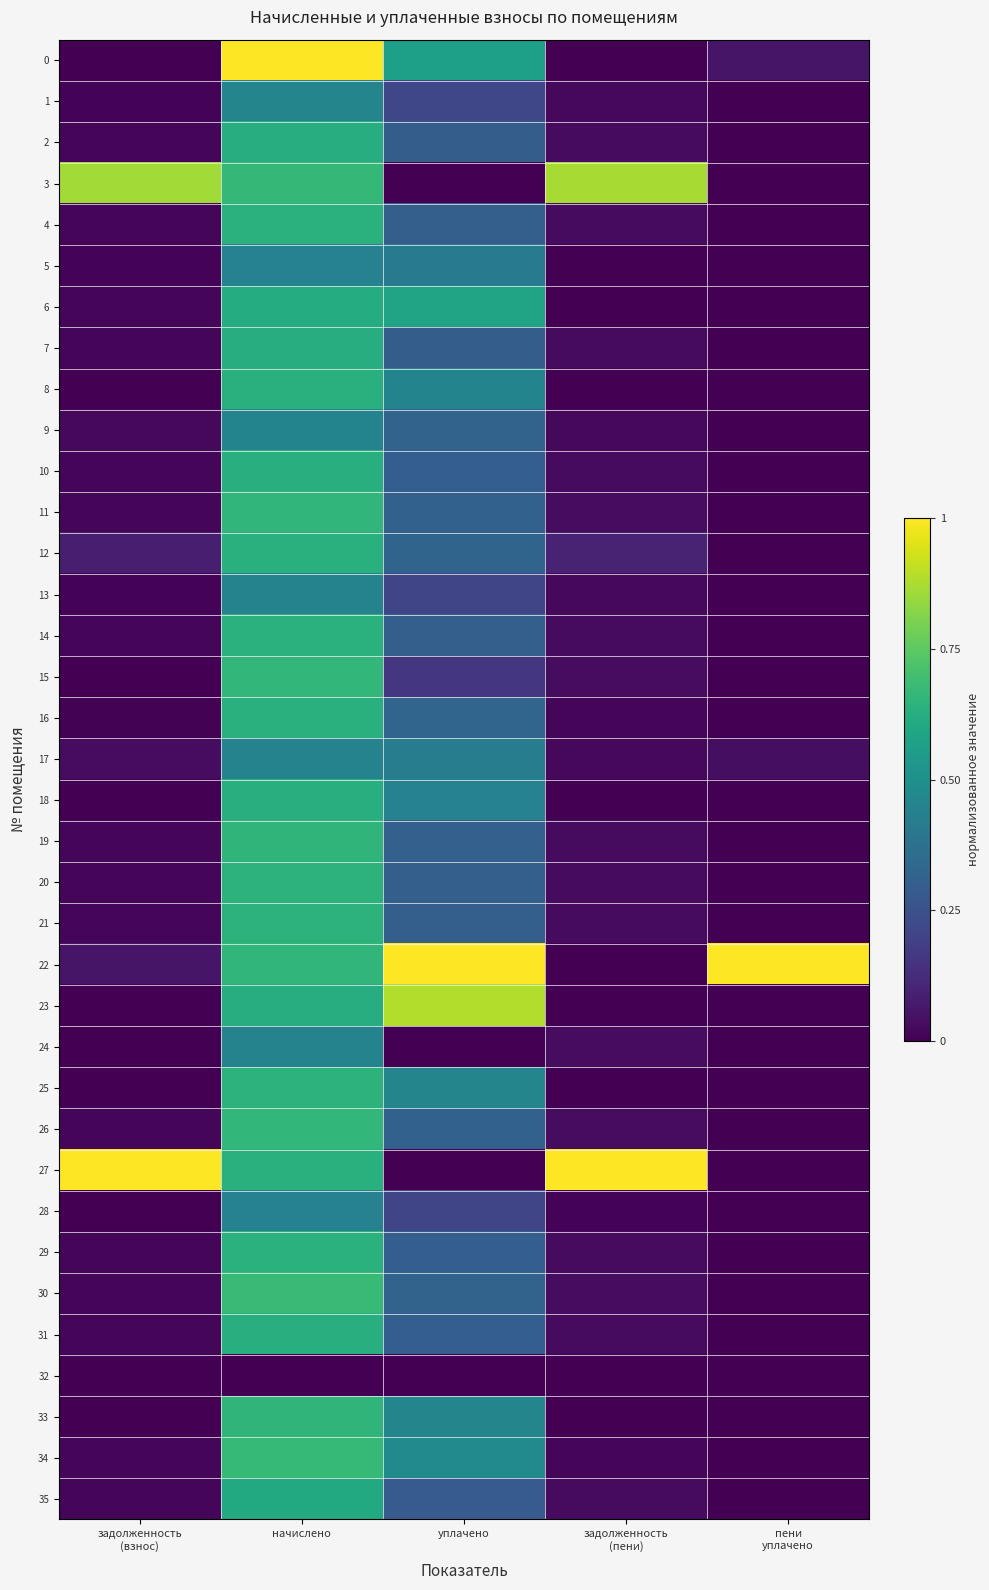

Reading right to left, transcribe all the data shown in this chart.

0: пени
уплачено=0.1	задолженность
(пени)=0.0	уплачено=0.6	начислено=1.0	задолженность
(взнос)=0.0
1: пени
уплачено=0.0	задолженность
(пени)=0.0	уплачено=0.2	начислено=0.5	задолженность
(взнос)=0.0
2: пени
уплачено=0.0	задолженность
(пени)=0.0	уплачено=0.3	начислено=0.6	задолженность
(взнос)=0.0
3: пени
уплачено=0.0	задолженность
(пени)=0.9	уплачено=0.0	начислено=0.7	задолженность
(взнос)=0.9
4: пени
уплачено=0.0	задолженность
(пени)=0.0	уплачено=0.3	начислено=0.6	задолженность
(взнос)=0.0
5: пени
уплачено=0.0	задолженность
(пени)=0.0	уплачено=0.4	начислено=0.4	задолженность
(взнос)=0.0
6: пени
уплачено=0.0	задолженность
(пени)=0.0	уплачено=0.6	начислено=0.6	задолженность
(взнос)=0.0
7: пени
уплачено=0.0	задолженность
(пени)=0.0	уплачено=0.3	начислено=0.6	задолженность
(взнос)=0.0
8: пени
уплачено=0.0	задолженность
(пени)=0.0	уплачено=0.5	начислено=0.6	задолженность
(взнос)=0.0
9: пени
уплачено=0.0	задолженность
(пени)=0.0	уплачено=0.3	начислено=0.5	задолженность
(взнос)=0.0
10: пени
уплачено=0.0	задолженность
(пени)=0.0	уплачено=0.3	начислено=0.6	задолженность
(взнос)=0.0
11: пени
уплачено=0.0	задолженность
(пени)=0.0	уплачено=0.3	начислено=0.7	задолженность
(взнос)=0.0
12: пени
уплачено=0.0	задолженность
(пени)=0.1	уплачено=0.3	начислено=0.6	задолженность
(взнос)=0.1
13: пени
уплачено=0.0	задолженность
(пени)=0.0	уплачено=0.2	начислено=0.4	задолженность
(взнос)=0.0
14: пени
уплачено=0.0	задолженность
(пени)=0.0	уплачено=0.3	начислено=0.6	задолженность
(взнос)=0.0
15: пени
уплачено=0.0	задолженность
(пени)=0.0	уплачено=0.2	начислено=0.7	задолженность
(взнос)=0.0
16: пени
уплачено=0.0	задолженность
(пени)=0.0	уплачено=0.3	начислено=0.6	задолженность
(взнос)=0.0
17: пени
уплачено=0.0	задолженность
(пени)=0.0	уплачено=0.4	начислено=0.4	задолженность
(взнос)=0.0
18: пени
уплачено=0.0	задолженность
(пени)=0.0	уплачено=0.4	начислено=0.6	задолженность
(взнос)=0.0
19: пени
уплачено=0.0	задолженность
(пени)=0.0	уплачено=0.3	начислено=0.7	задолженность
(взнос)=0.0
20: пени
уплачено=0.0	задолженность
(пени)=0.0	уплачено=0.3	начислено=0.6	задолженность
(взнос)=0.0
21: пени
уплачено=0.0	задолженность
(пени)=0.0	уплачено=0.3	начислено=0.6	задолженность
(взнос)=0.0
22: пени
уплачено=1.0	задолженность
(пени)=0.0	уплачено=1.0	начислено=0.7	задолженность
(взнос)=0.1
23: пени
уплачено=0.0	задолженность
(пени)=0.0	уплачено=0.9	начислено=0.6	задолженность
(взнос)=0.0
24: пени
уплачено=0.0	задолженность
(пени)=0.0	уплачено=0.0	начислено=0.4	задолженность
(взнос)=0.0
25: пени
уплачено=0.0	задолженность
(пени)=0.0	уплачено=0.5	начислено=0.6	задолженность
(взнос)=0.0
26: пени
уплачено=0.0	задолженность
(пени)=0.0	уплачено=0.3	начислено=0.7	задолженность
(взнос)=0.0
27: пени
уплачено=0.0	задолженность
(пени)=1.0	уплачено=0.0	начислено=0.6	задолженность
(взнос)=1.0
28: пени
уплачено=0.0	задолженность
(пени)=0.0	уплачено=0.2	начислено=0.4	задолженность
(взнос)=0.0
29: пени
уплачено=0.0	задолженность
(пени)=0.0	уплачено=0.3	начислено=0.6	задолженность
(взнос)=0.0
30: пени
уплачено=0.0	задолженность
(пени)=0.0	уплачено=0.3	начислено=0.7	задолженность
(взнос)=0.0
31: пени
уплачено=0.0	задолженность
(пени)=0.0	уплачено=0.3	начислено=0.6	задолженность
(взнос)=0.0
32: пени
уплачено=0.0	задолженность
(пени)=0.0	уплачено=0.0	начислено=0.0	задолженность
(взнос)=0.0
33: пени
уплачено=0.0	задолженность
(пени)=0.0	уплачено=0.5	начислено=0.7	задолженность
(взнос)=0.0
34: пени
уплачено=0.0	задолженность
(пени)=0.0	уплачено=0.5	начислено=0.7	задолженность
(взнос)=0.0
35: пени
уплачено=0.0	задолженность
(пени)=0.0	уплачено=0.3	начислено=0.6	задолженность
(взнос)=0.0